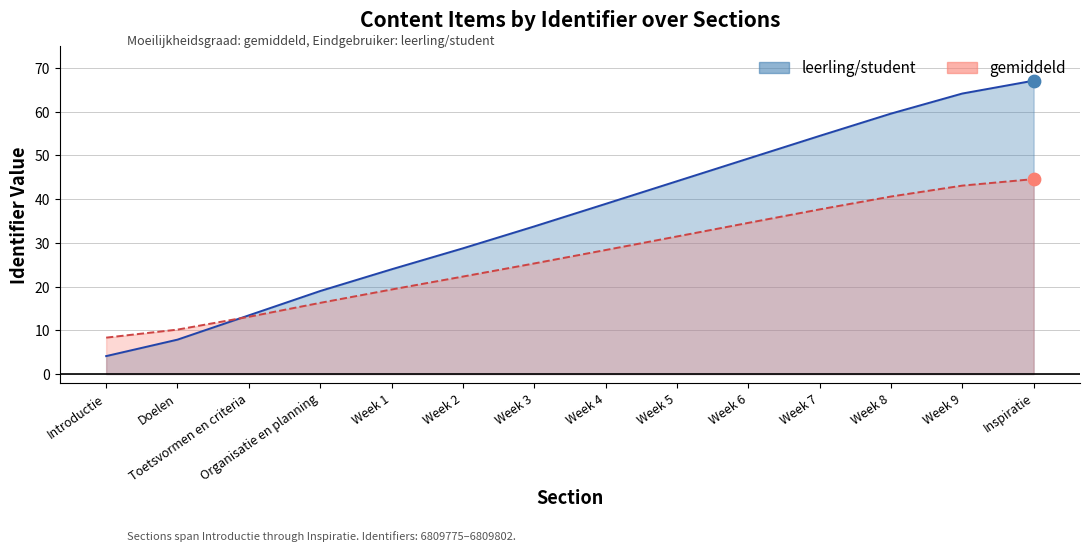

Which series has the largest total across all categories?

leerling/student